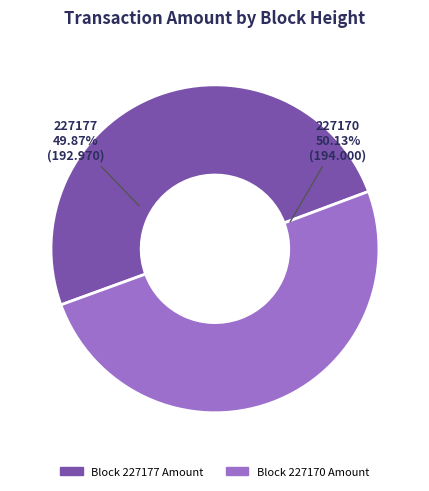

Is there a majority slice in this chart?

Yes